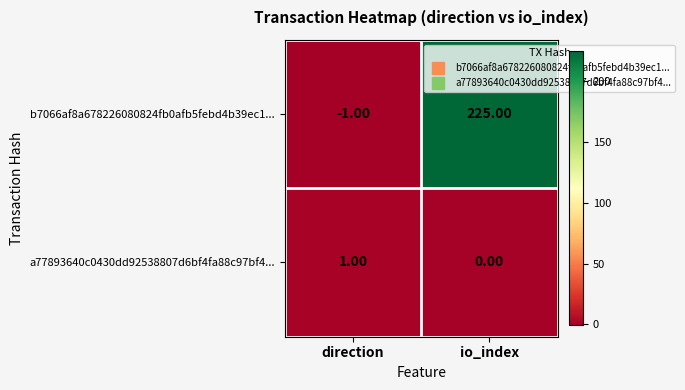

Which series has the widest spread of values?

b7066af8a678226080824fb0afb5febd4b39ec1...